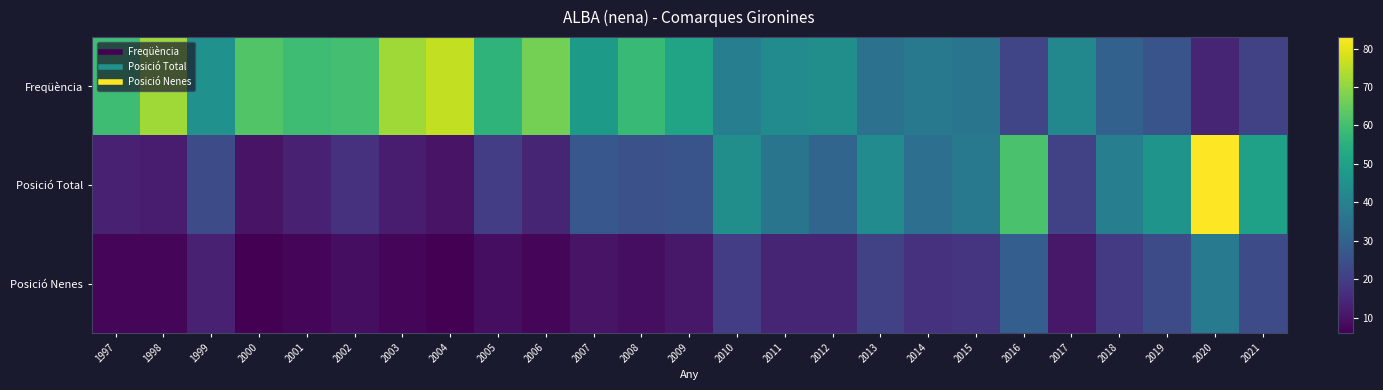

Which series has the largest total across all categories?

Freqüència